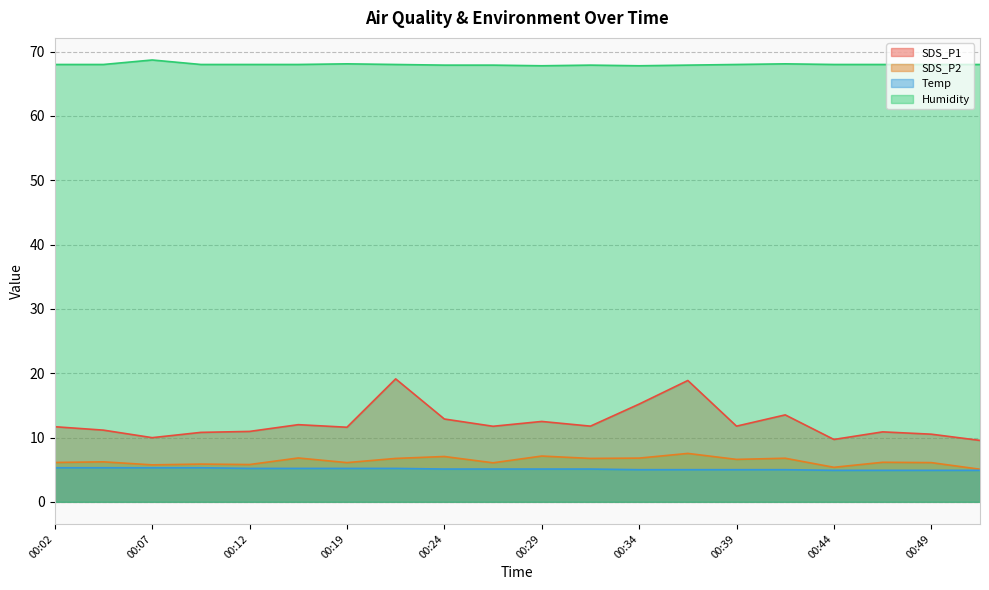

What is the approximate value of SDS_P1 at 00:41?

13.5